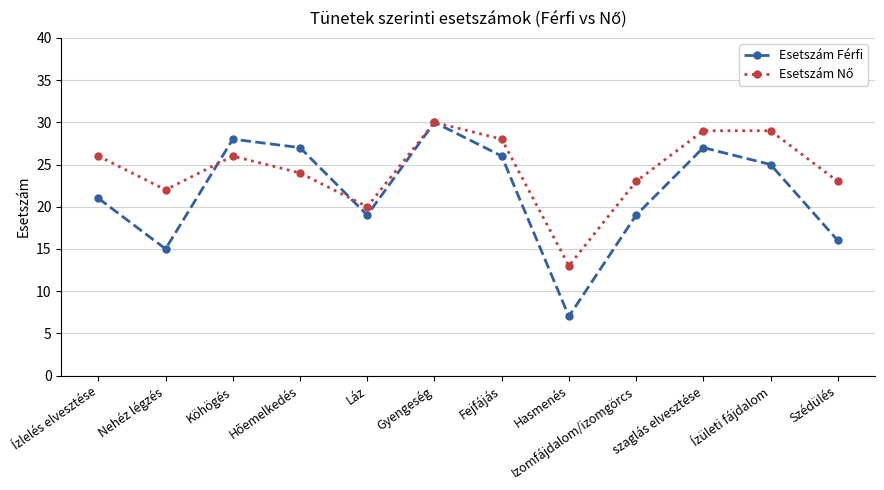

Read the Esetszám Férfi value at Hasmenés, to the nearest 5.

5